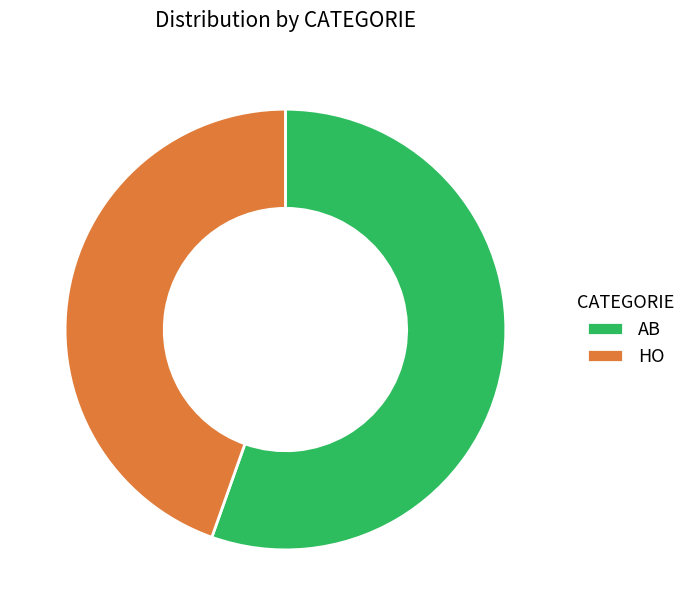

Which has a higher value, AB or HO?

AB